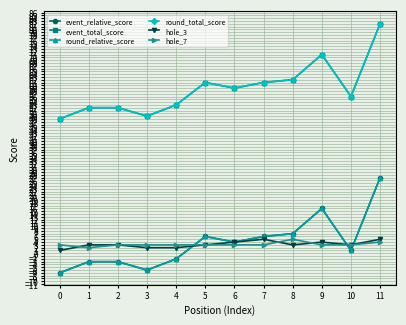

What is the difference between the maximum and second lowest values in the hole_7 series?

2